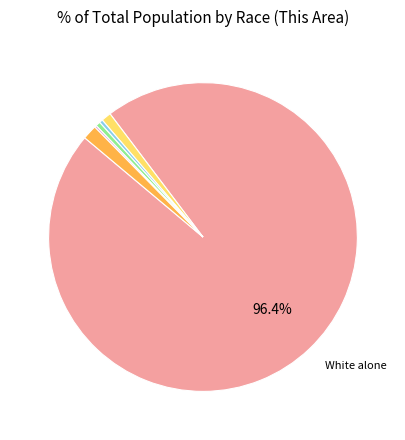

Is there a majority slice in this chart?

Yes